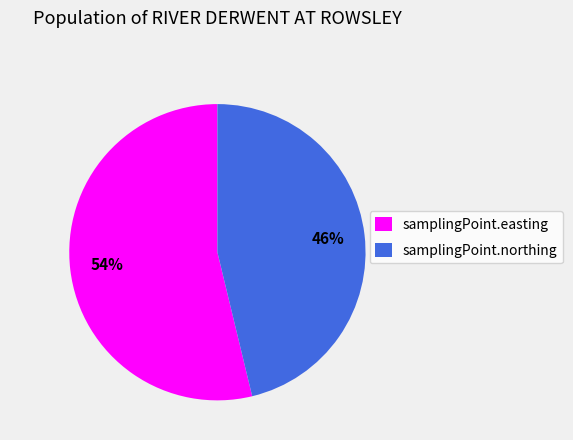

What is the smallest slice in the pie chart?

samplingPoint.northing